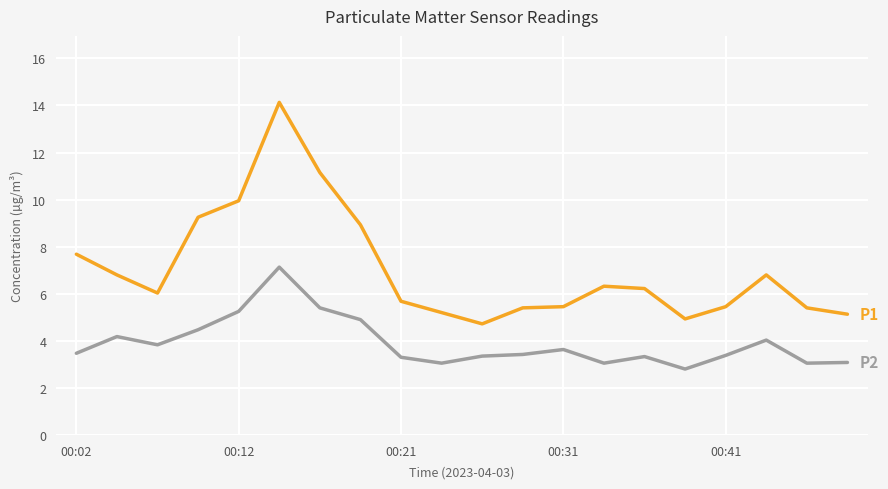

What is the maximum value shown in the chart?

14.1